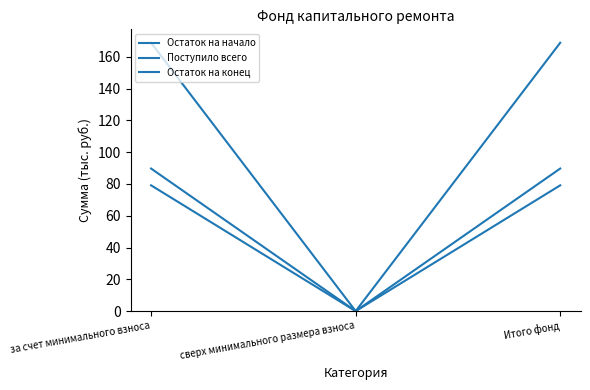

What is the difference between the highest and lowest values at за счет минимального взноса?

89.7